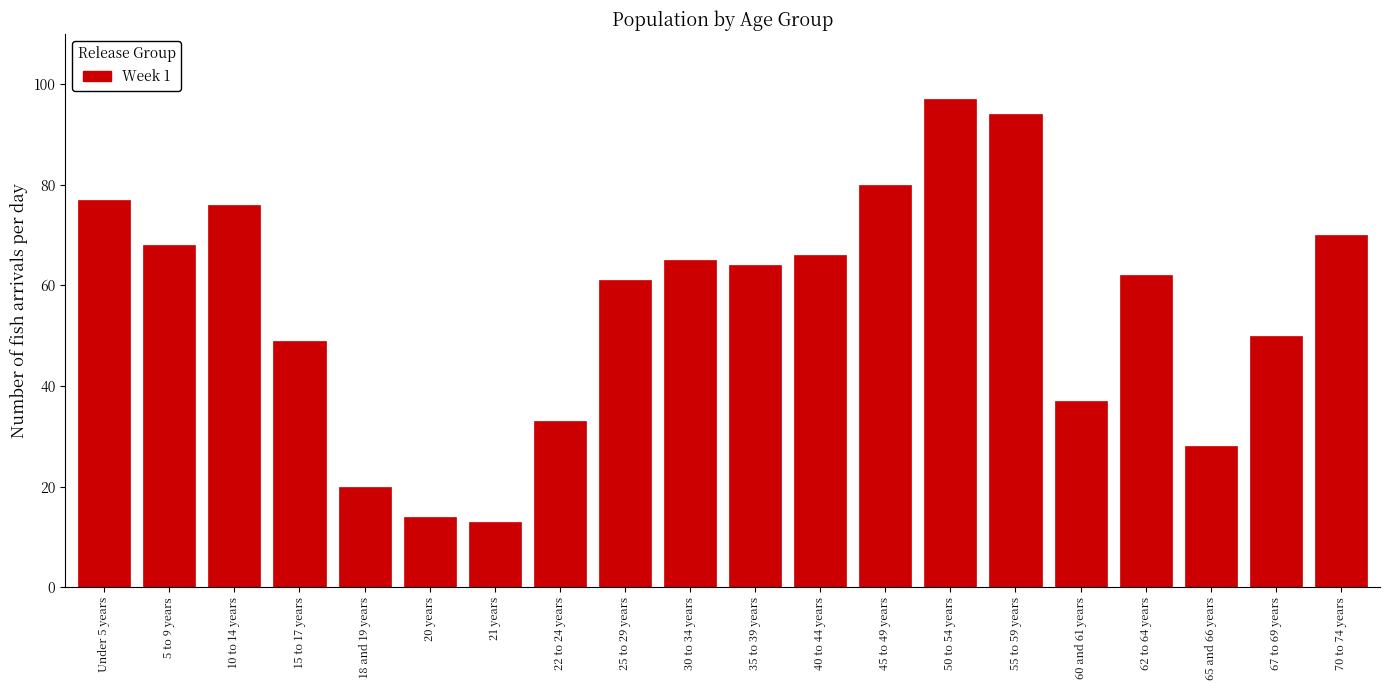

Reading left to right, what are all the values shown in this chart?

77	68	76	49	20	14	13	33	61	65	64	66	80	97	94	37	62	28	50	70